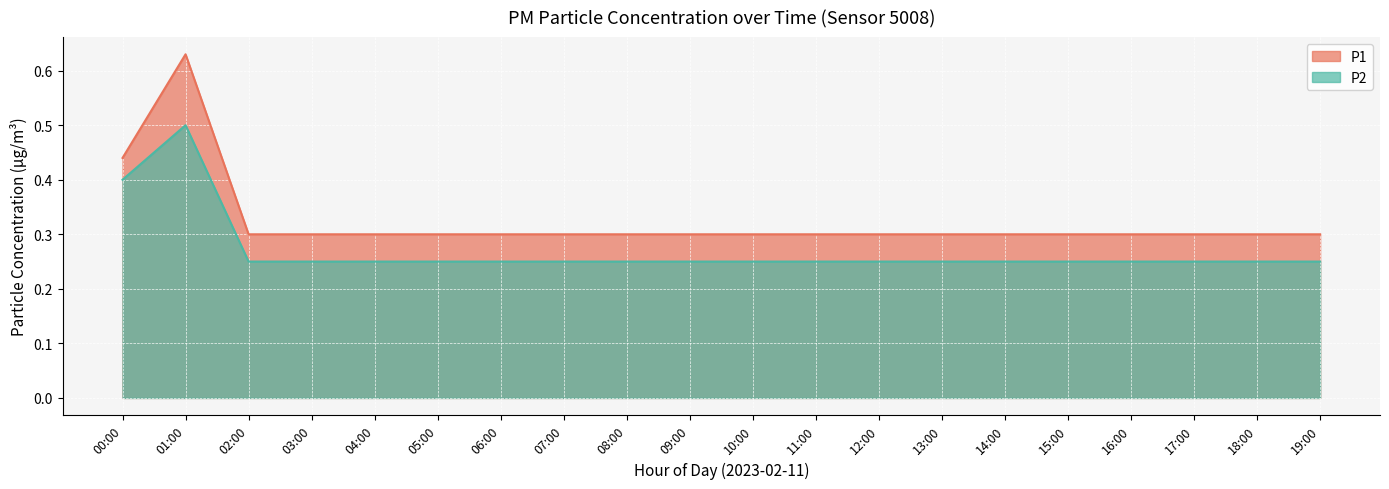

What is the label of the 20th point from the right?

00:00